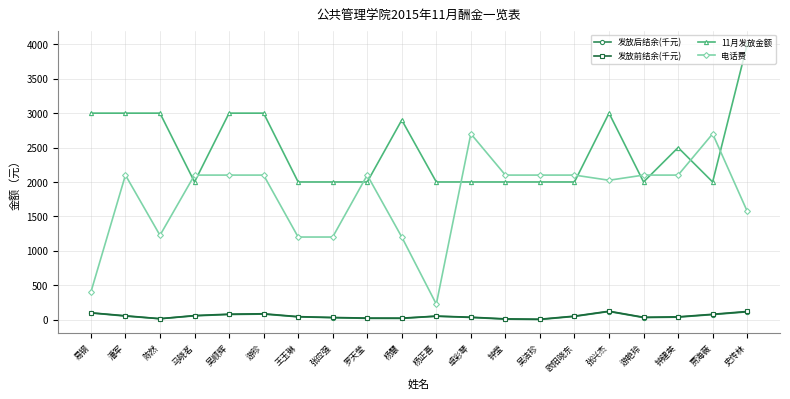

What is the label of the 8th point from the right?

钟莹